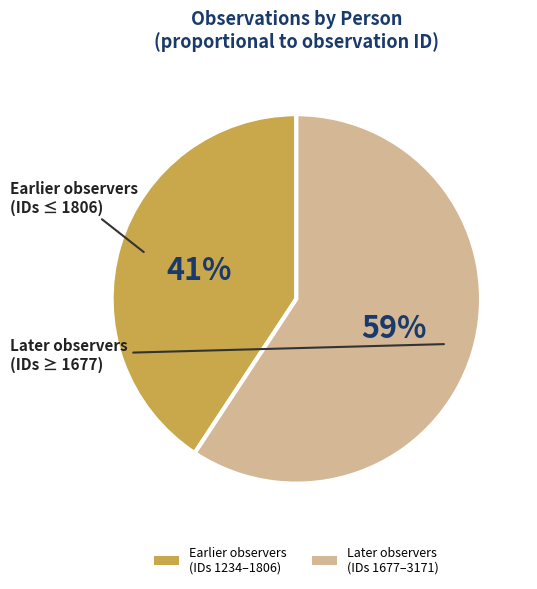

What percentage is the Earlier observers (IDs 1234–1806) slice, to the nearest percent?

41%